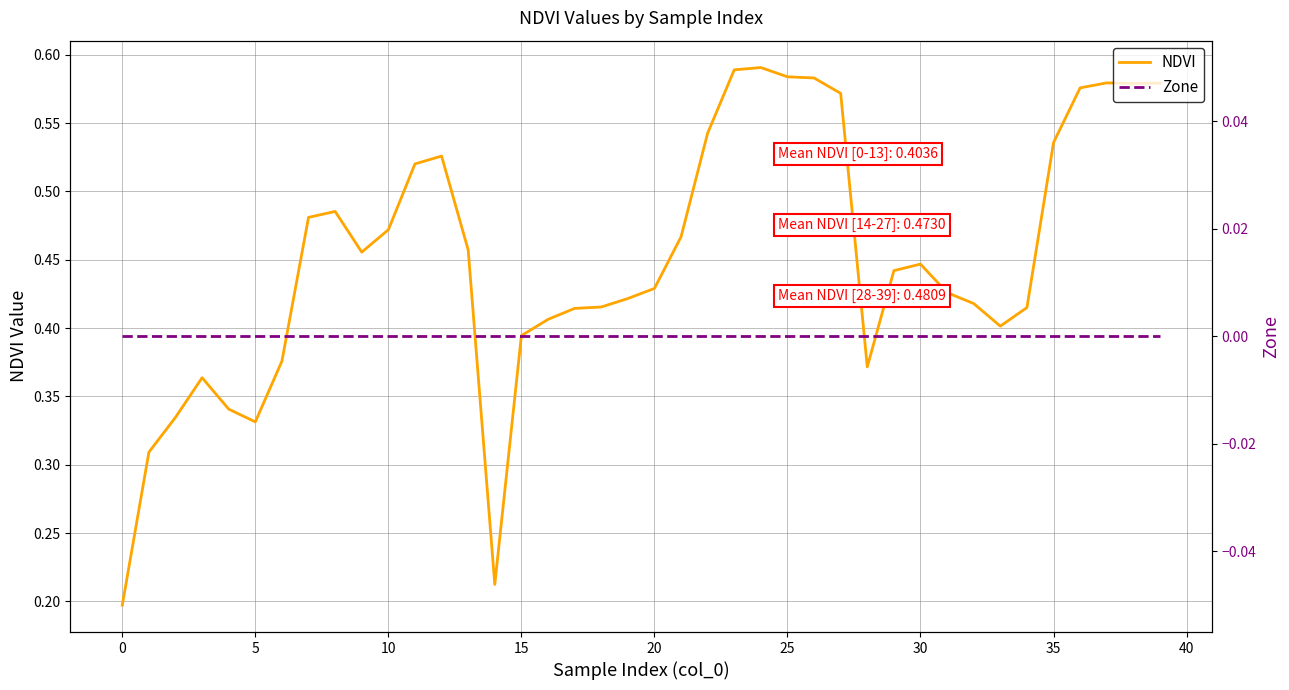

At which category does NDVI reach its first local valley?

5